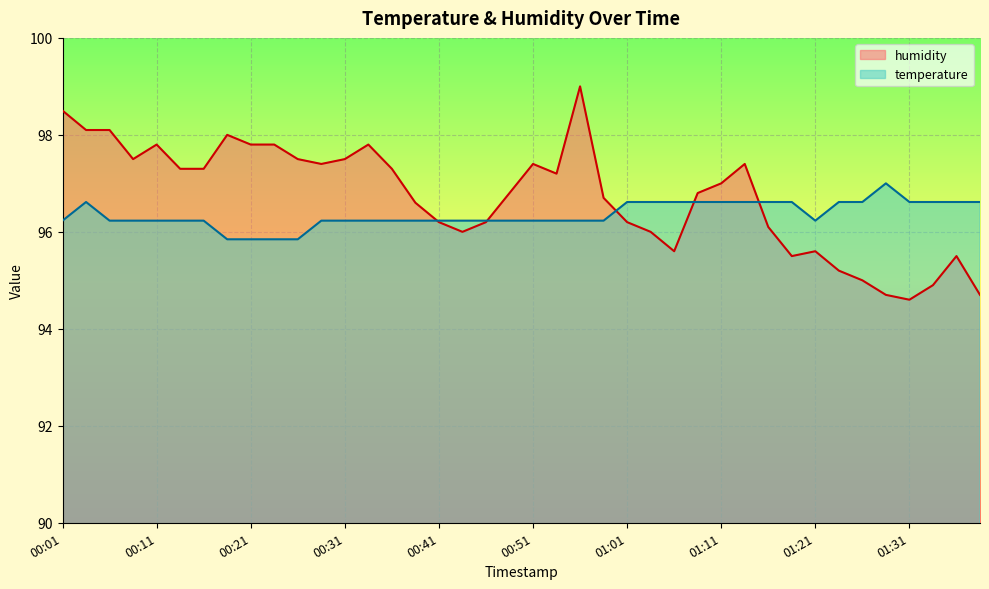

After their last crossing, which series has the higher values: humidity or temperature?

temperature